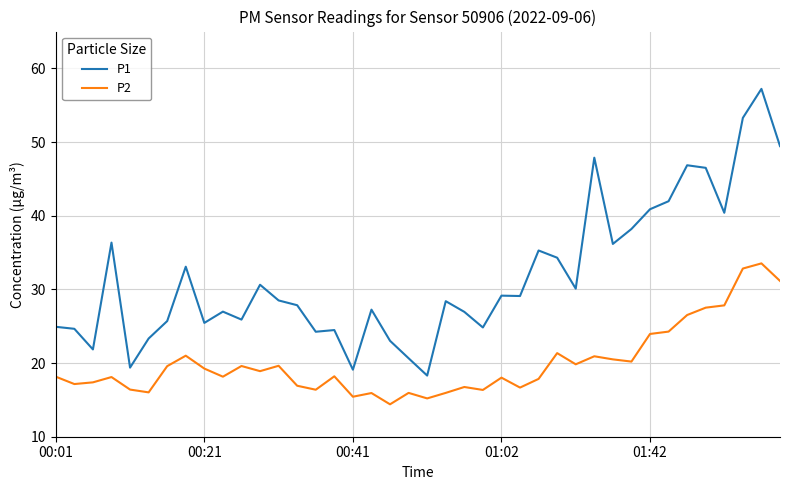

What is the lowest value of the P2 series?

14.4